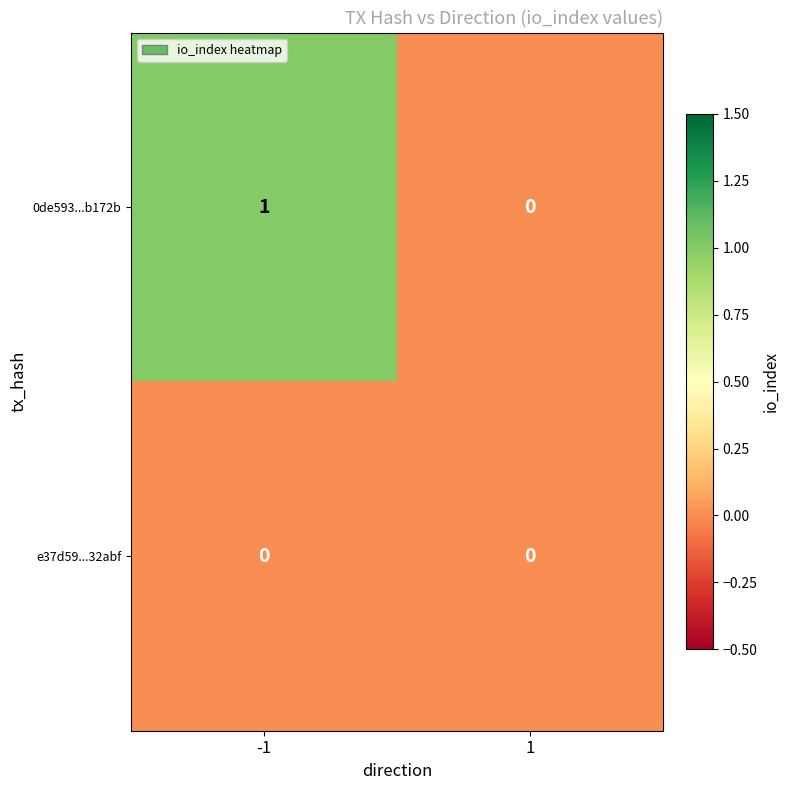

Which series has the largest total across all categories?

0de593...b172b